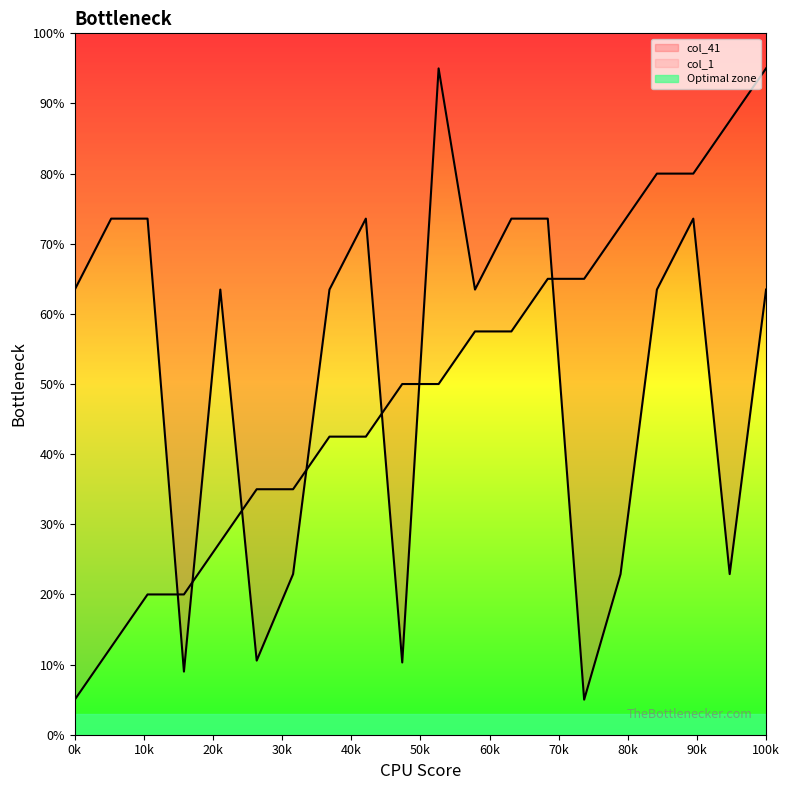

True or false: col_1 and col_41 cross at least once.

True